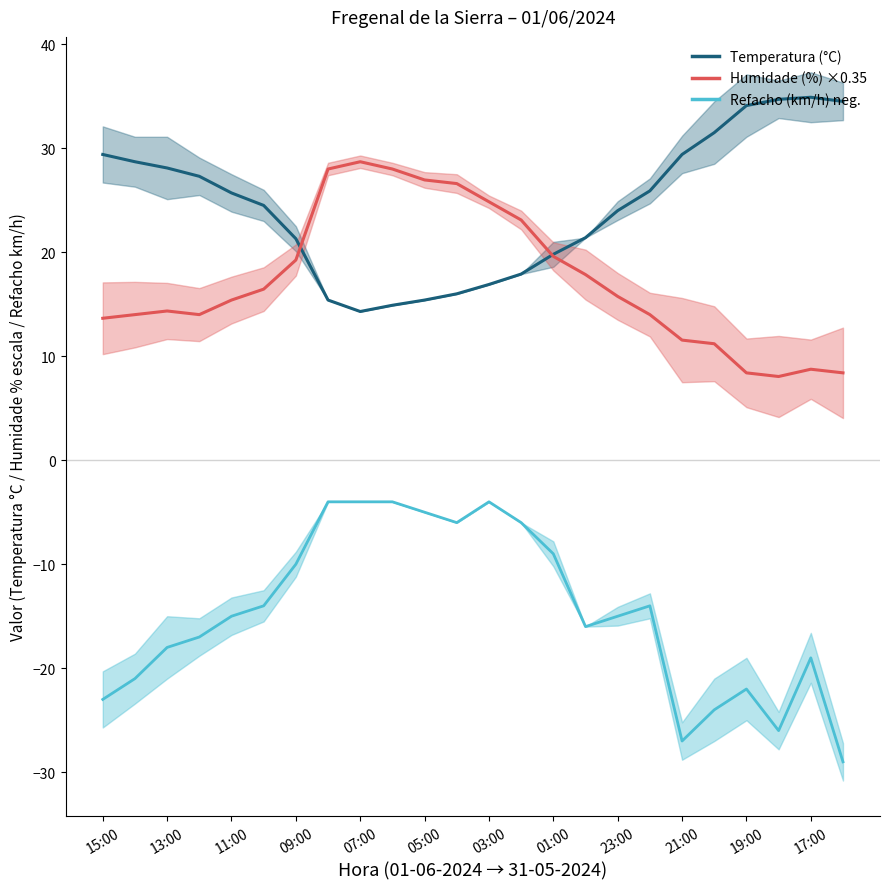

Rank the series by their maximum value, from highest to lowest.

Temperatura (°C), Humidade (%), Refacho (km/h)